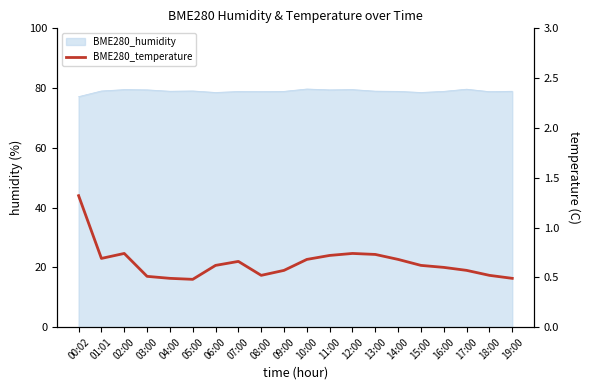

Is it true that the value at 12:00 is 1.3?

False